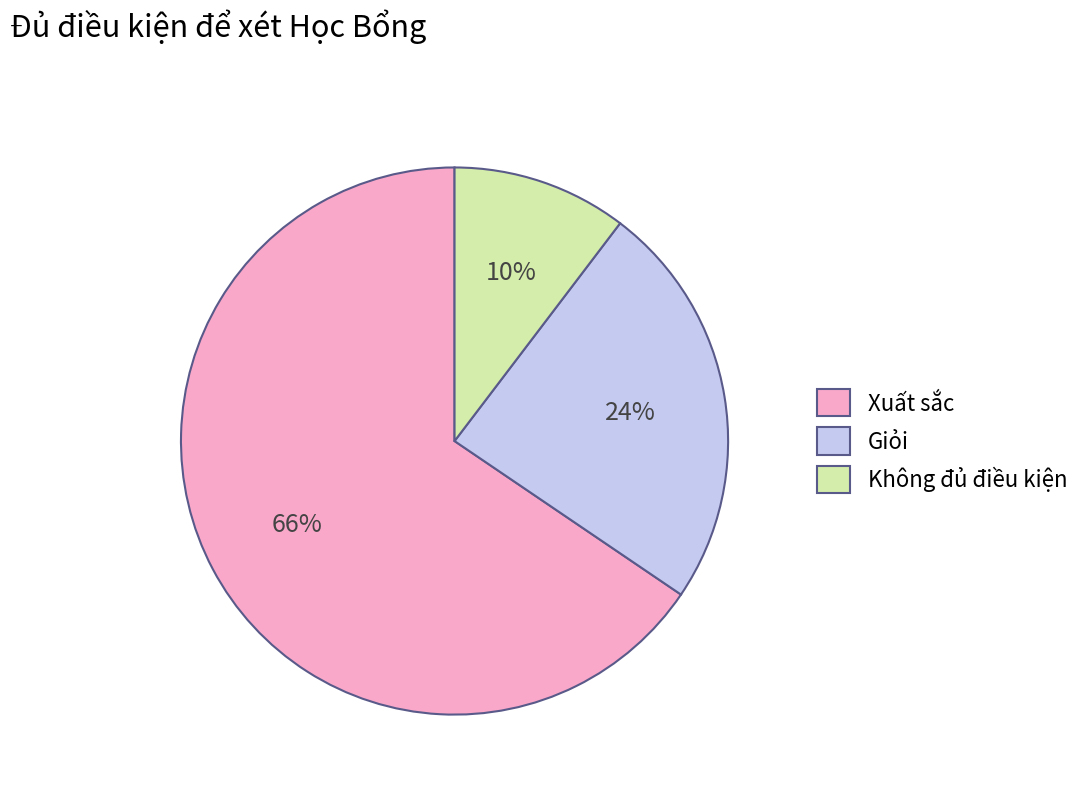

Which has a higher value, Không đủ điều kiện or Giỏi?

Giỏi